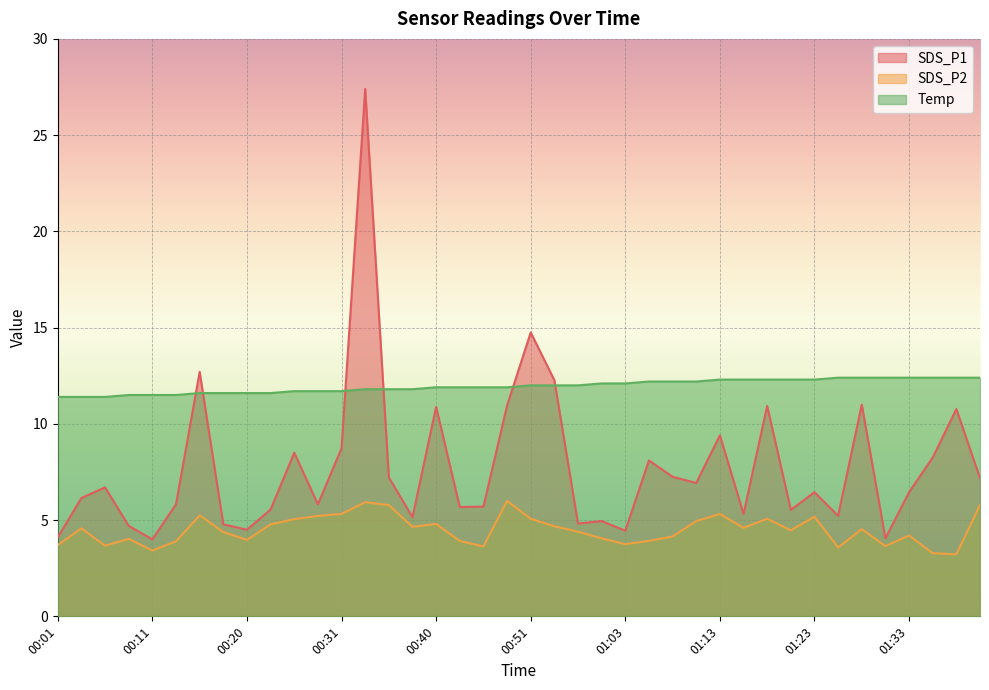

What is the sum of all Temp values?

478.3